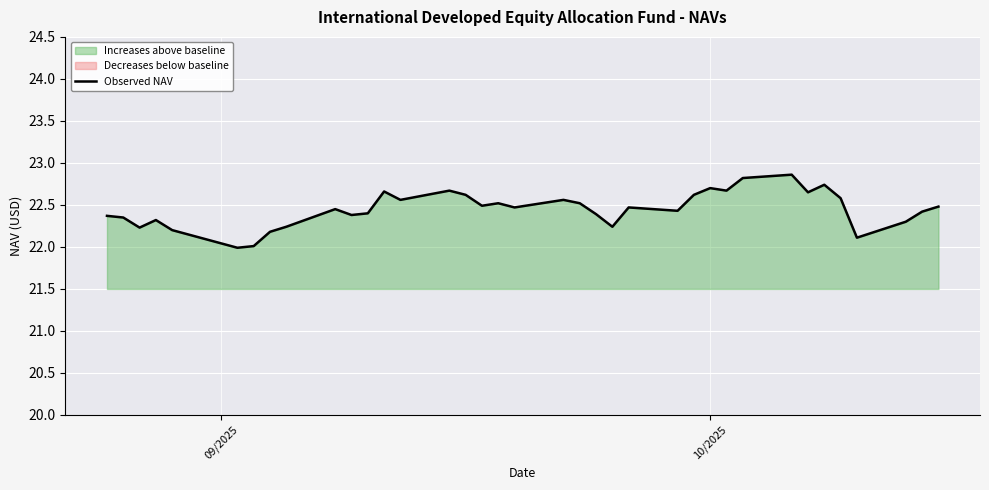

Reading left to right, extract all data points from this chart.

22.4	22.4	22.2	22.3	22.2	22.0	22.0	22.2	22.2	22.4	22.4	22.4	22.7	22.6	22.7	22.6	22.5	22.5	22.5	22.6	22.5	22.4	22.2	22.5	22.4	22.6	22.7	22.7	22.8	22.9	22.6	22.7	22.6	22.1	22.3	22.4	22.5